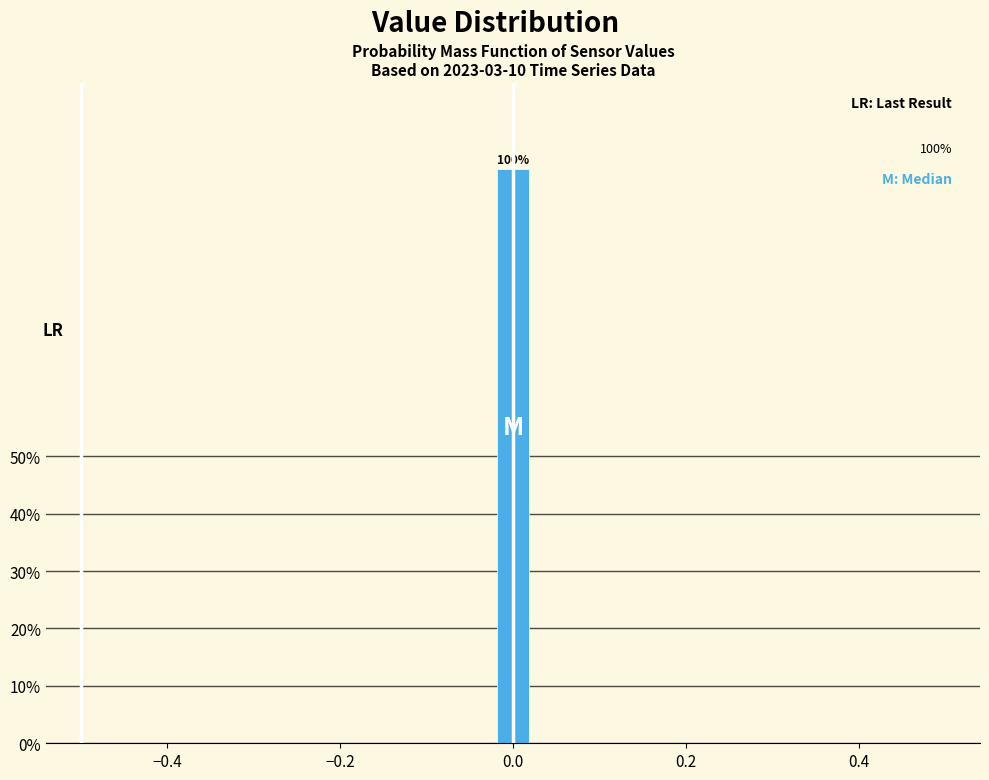

Read against the x-axis, roughly where is the centre of the tallest bar?

0.00